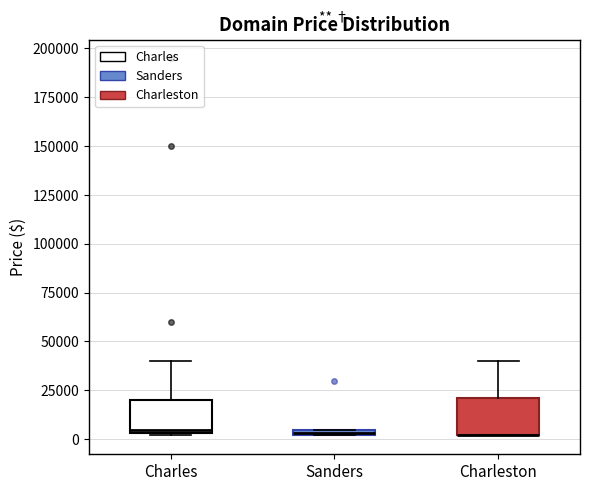

Where is the lower edge of the box for Charleston on the y-axis? The values are not printed on the chart, so give them approximately, as read against the axis.

0